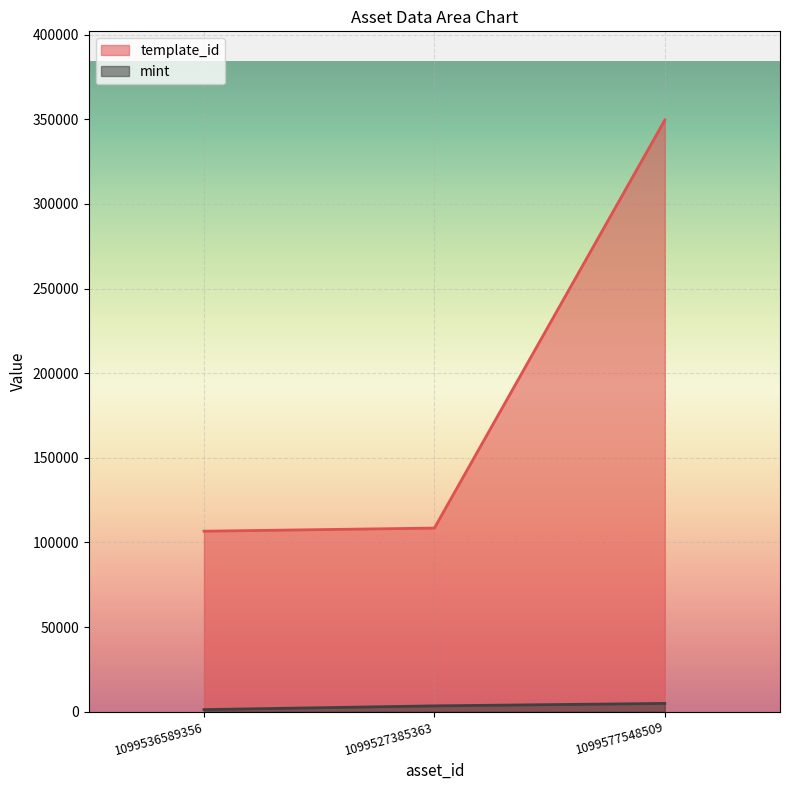

List the labels in order of template_id value, largest first.

1099577548509, 1099527385363, 1099536589356